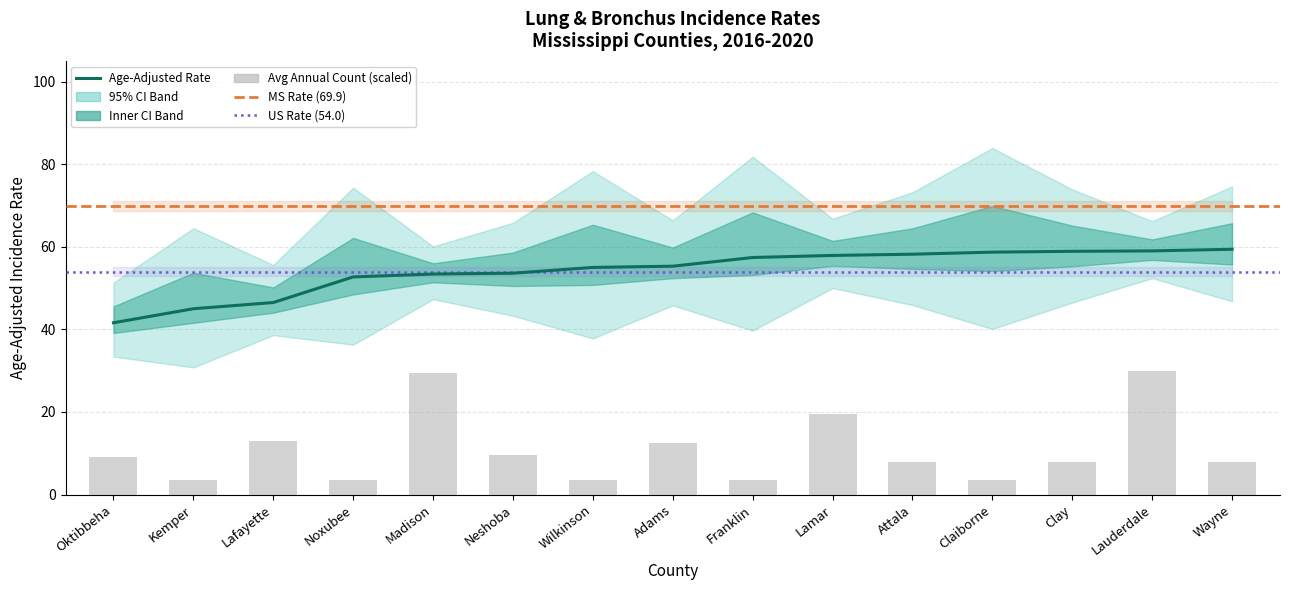

Are the bars horizontal?

No